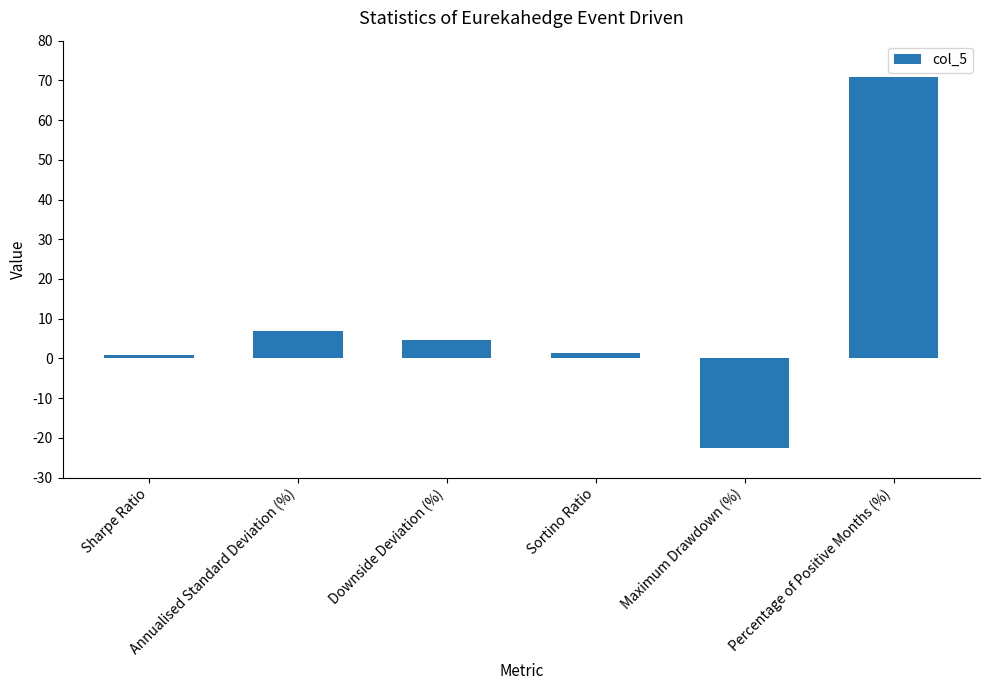

What is the average value?

10.3